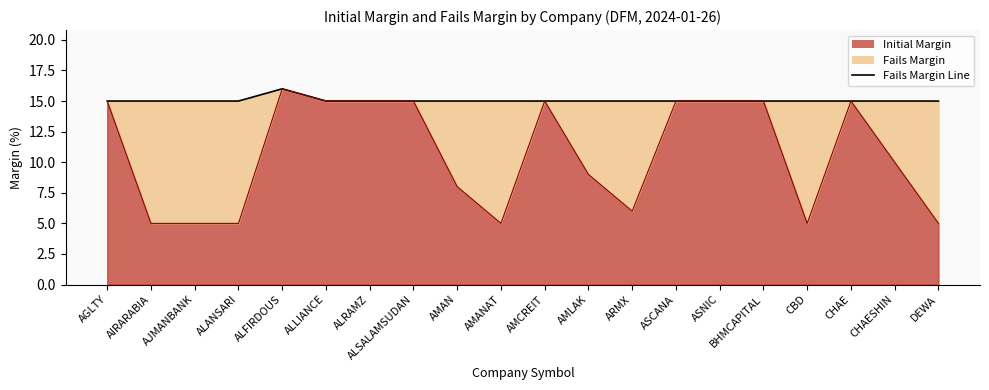

Which category has the lowest value across all series?

AIRARABIA